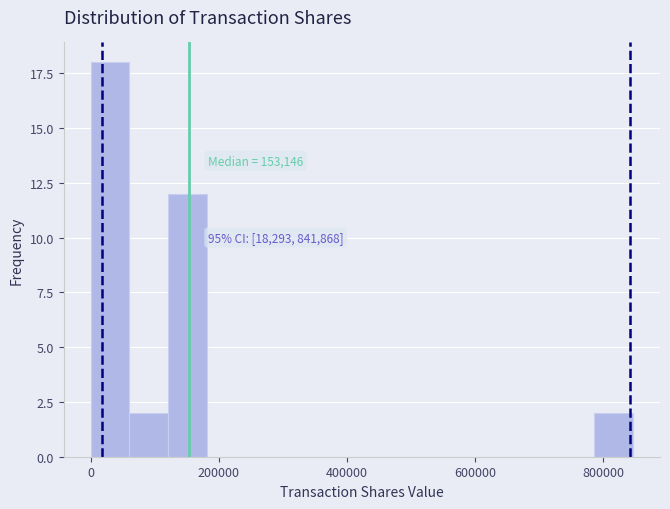

Read against the x-axis, roughly where is the centre of the tallest bar?

40000